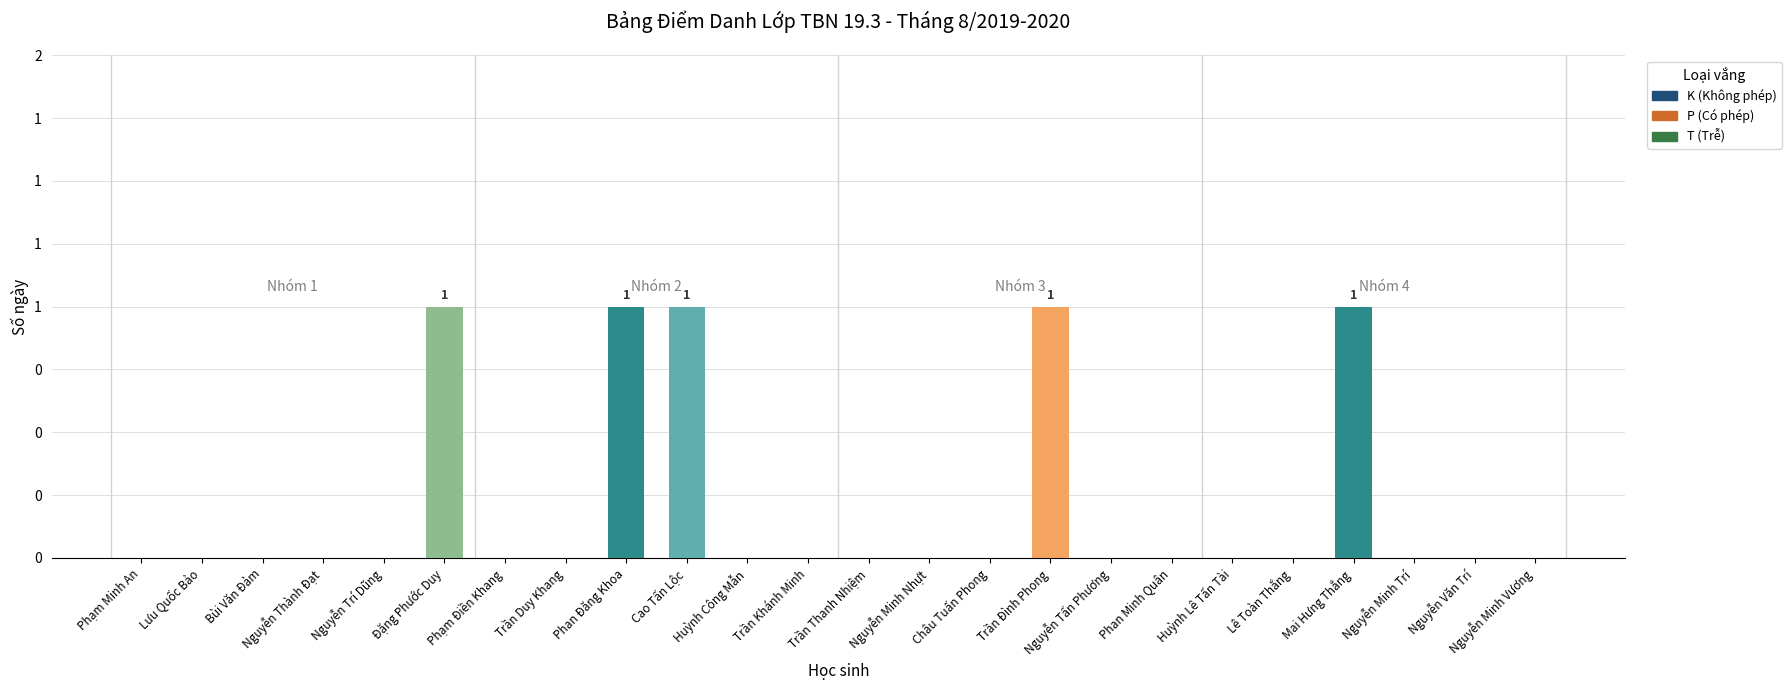

What position from the right is Trần Duy Khang?

17